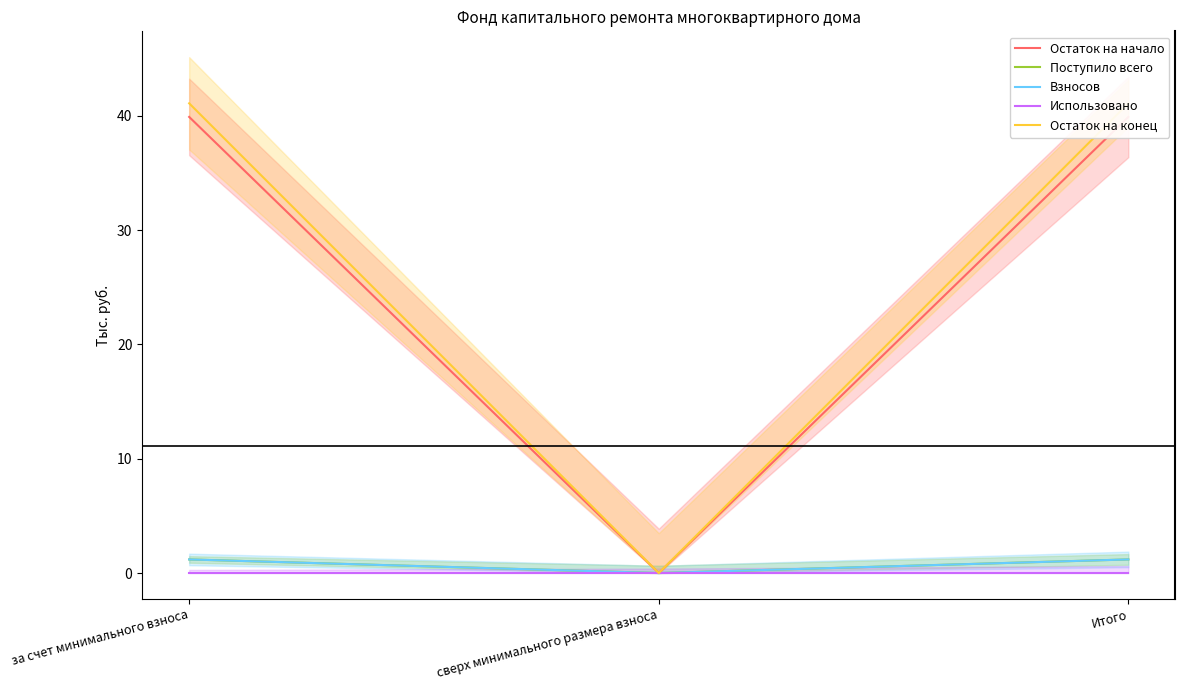

Where is Использовано nearest to the value 0?

за счет минимального взноса